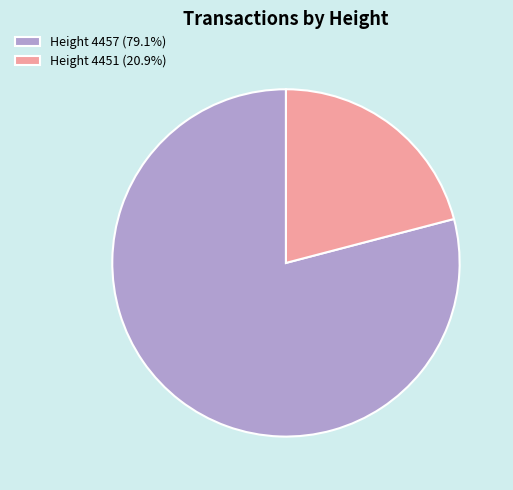

Is the sum of Height 4457 (79.1%) and Height 4451 (20.9%) greater than half?

Yes